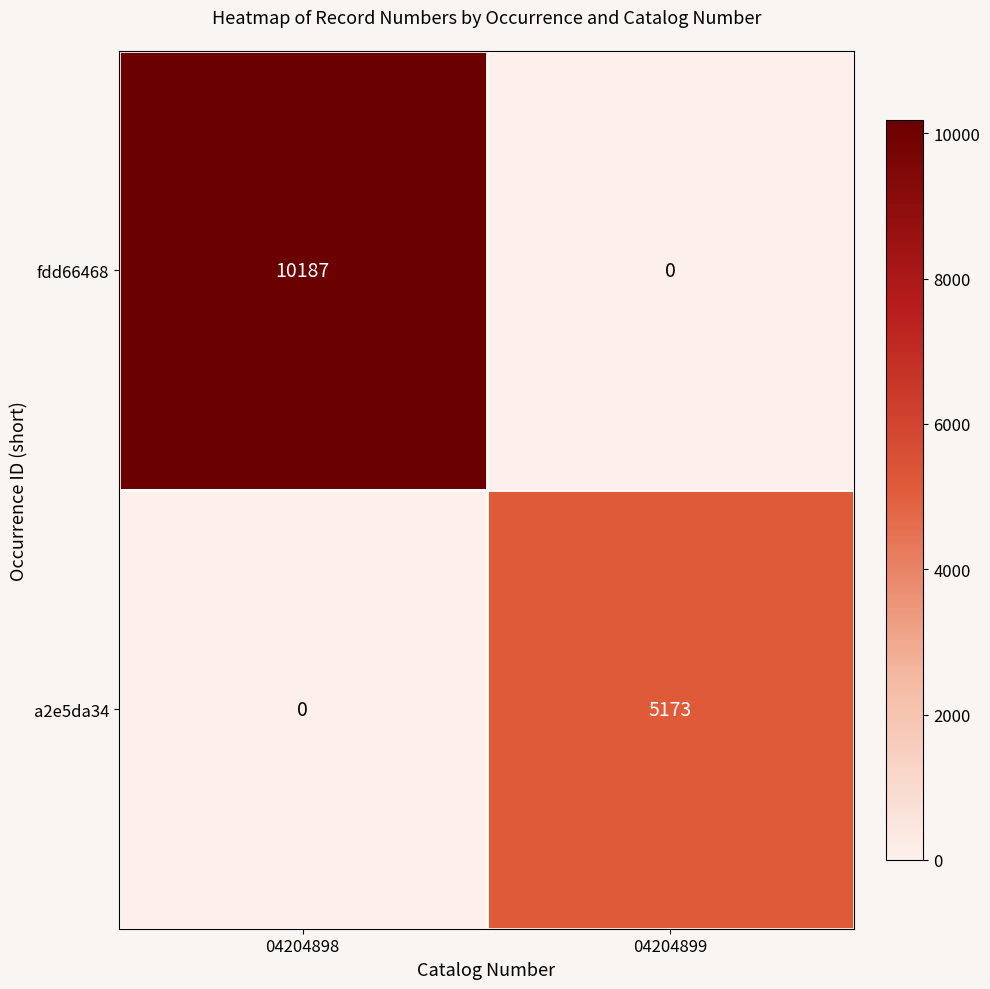

What is the sum of the a2e5da34 values at 04204899 and 04204898?

5173